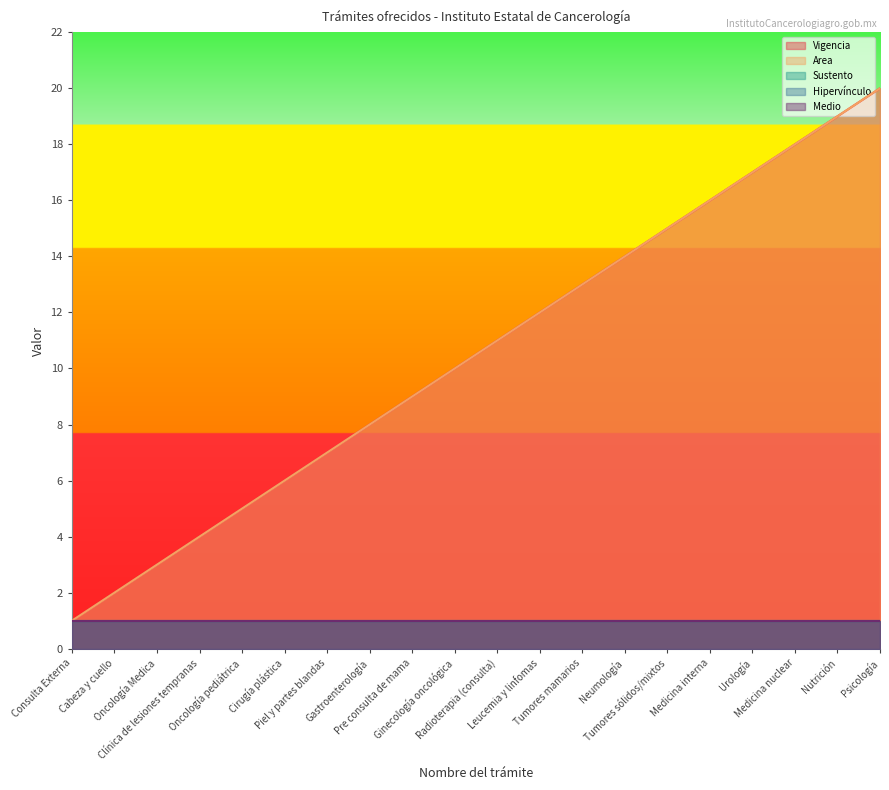

What is the average value of the Hipervínculo series?

1